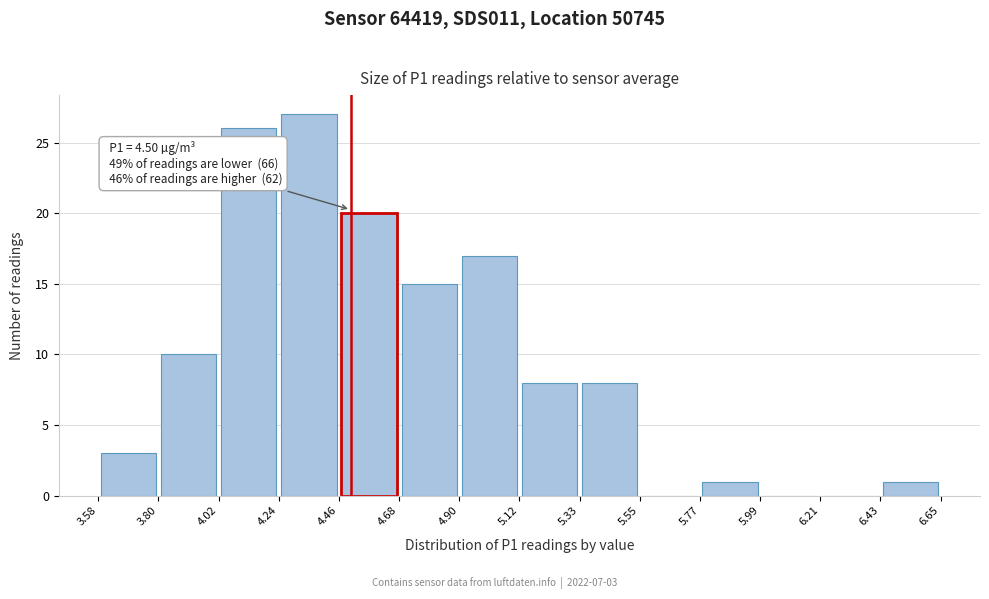

Which range on the x-axis has the tallest bar?

4.24 to 4.46